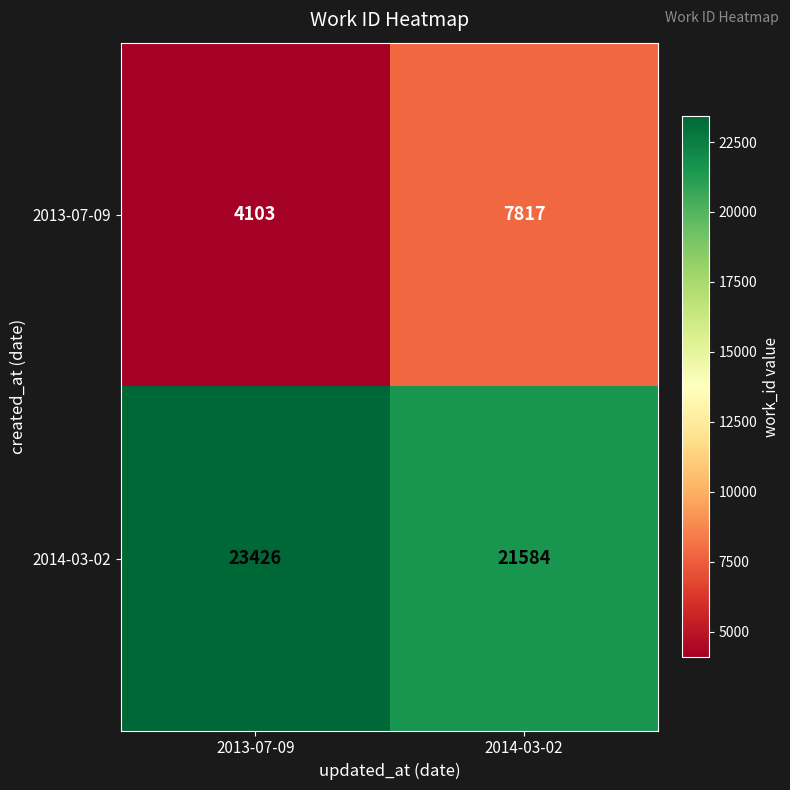

Where is 2013-07-09 nearest to the value 5960?

2013-07-09